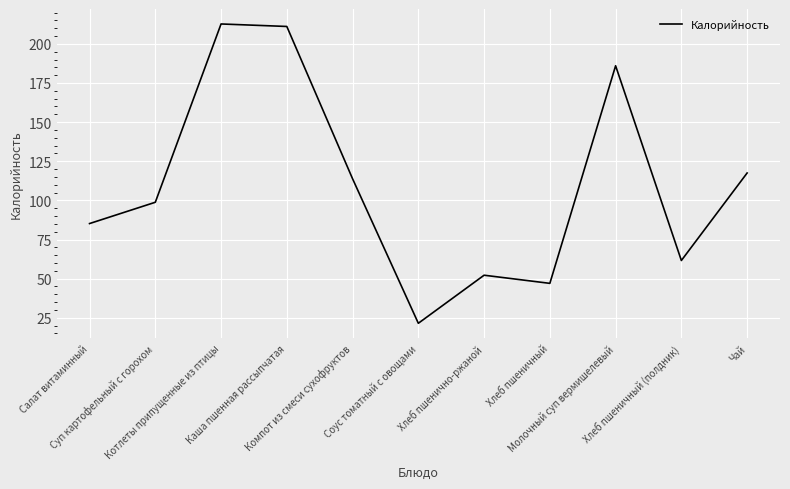

Which category has the lowest value across all series?

Соус томатный с овощами